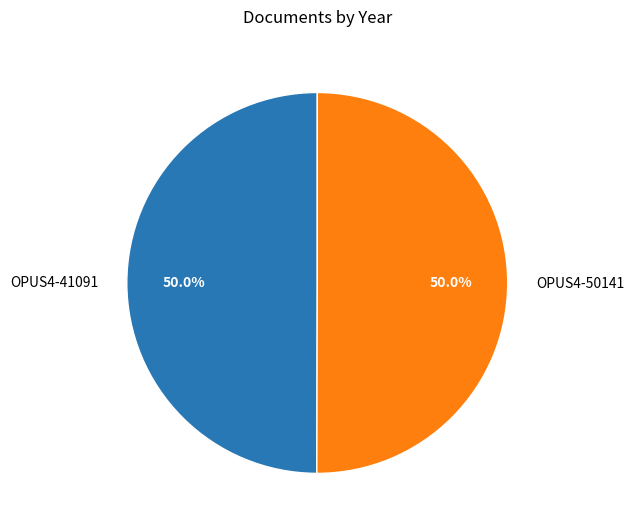

Combined, do OPUS4-41091 and OPUS4-50141 account for over 50%?

Yes